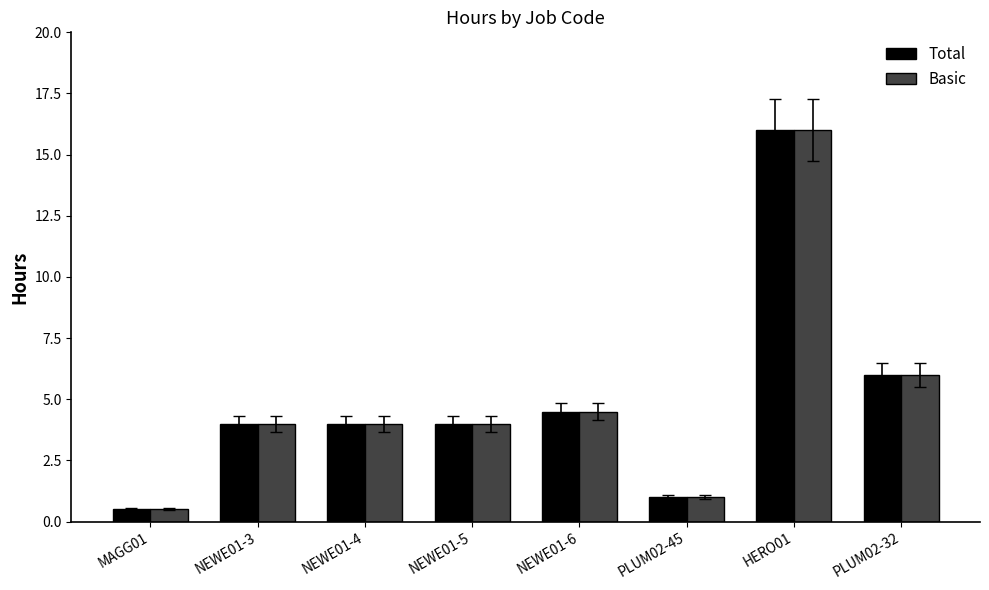

What is the minimum value shown in the chart?

0.5